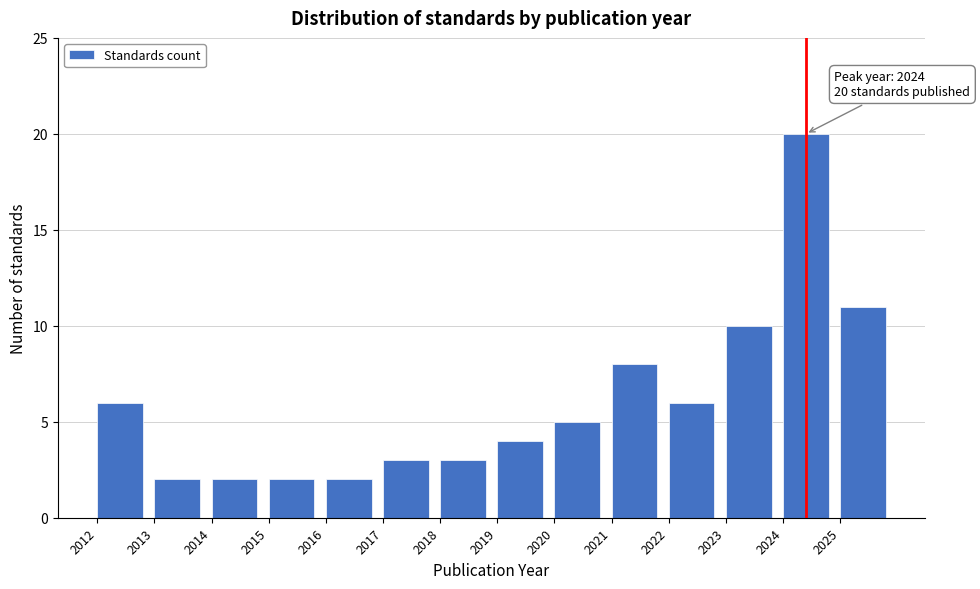

Reading left to right, transcribe all the data shown in this chart.

2012=6	2013=2	2014=2	2015=2	2016=2	2017=3	2018=3	2019=4	2020=5	2021=8	2022=6	2023=10	2024=20	2025=11